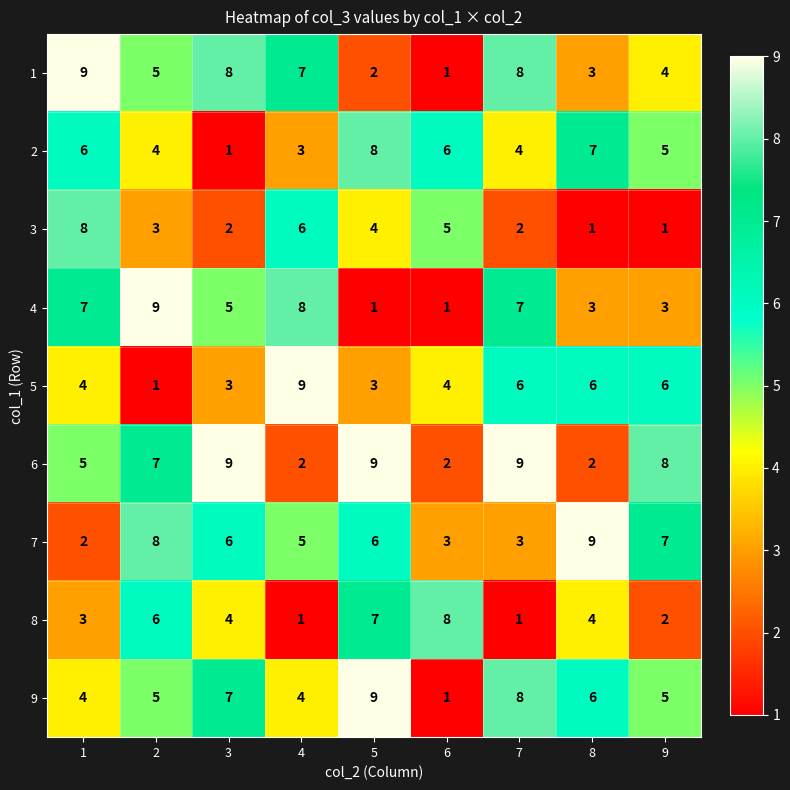

What is the total value across all series at 5?

49